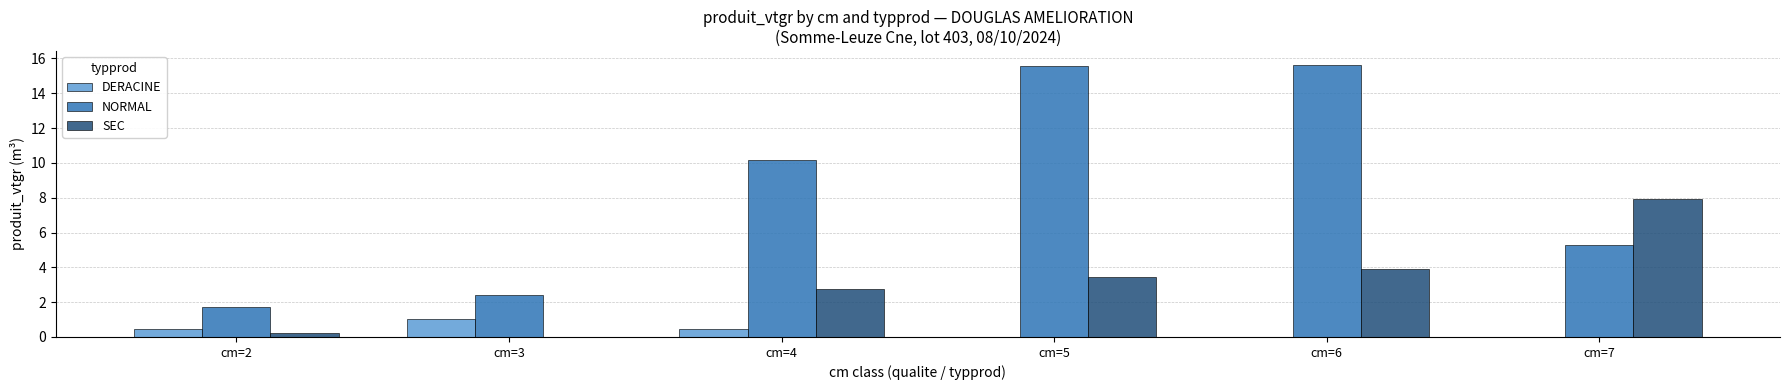

What is the average value of the NORMAL series?

8.5